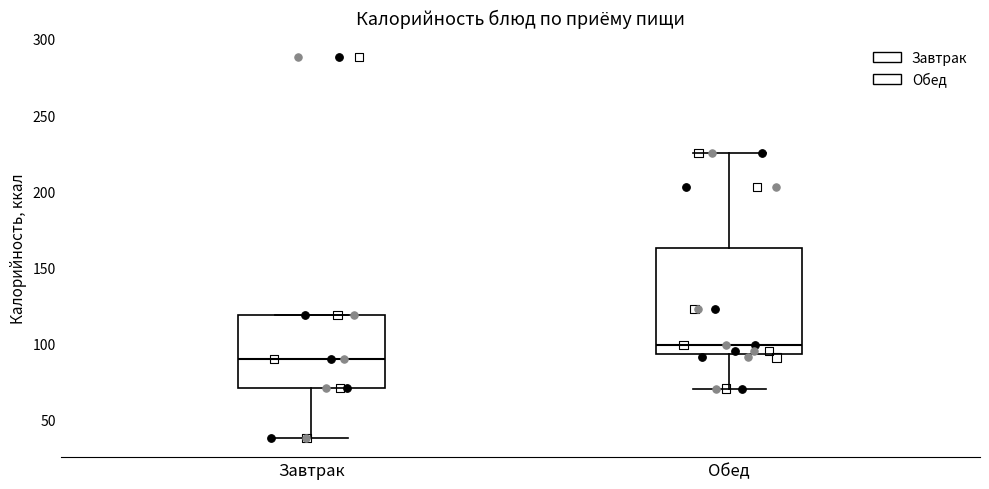

Where does the median line of the box for Завтрак sit on the y-axis? The values are not printed on the chart, so give them approximately, as read against the axis.

90